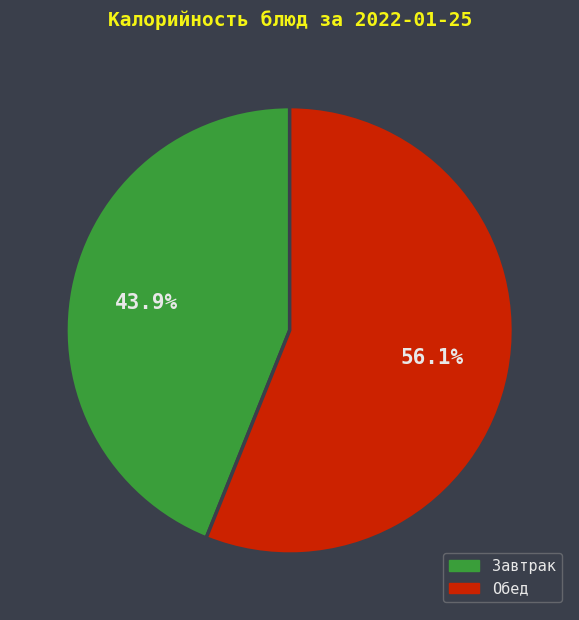

Is there a majority slice in this chart?

Yes